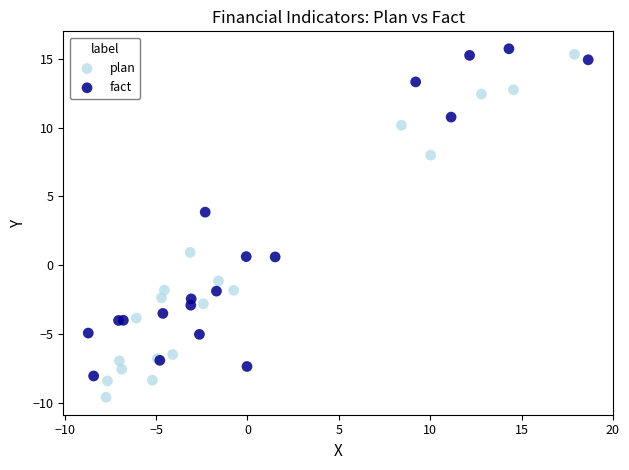

What are all the series names shown in the legend?

plan, fact